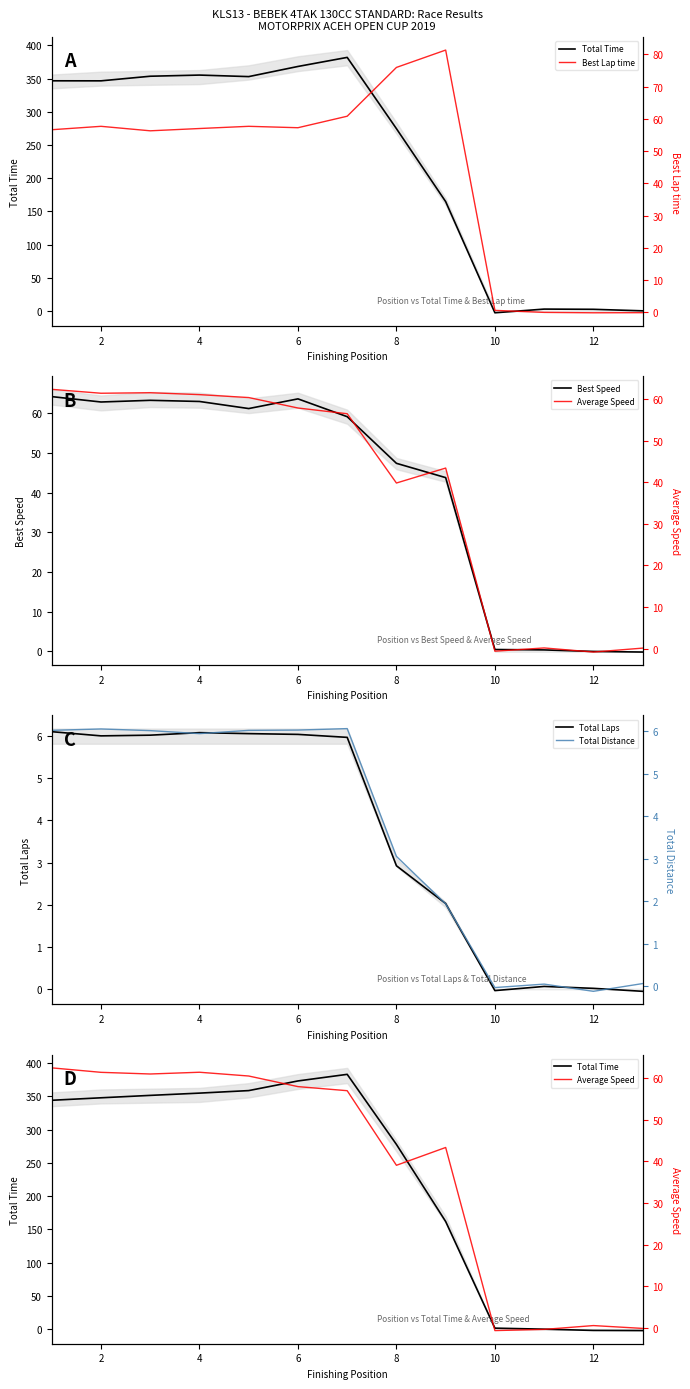

Rank the series by their maximum value, from highest to lowest.

Total Time, Best Lap time, Best Speed, Average Speed, Total Laps, Total Distance